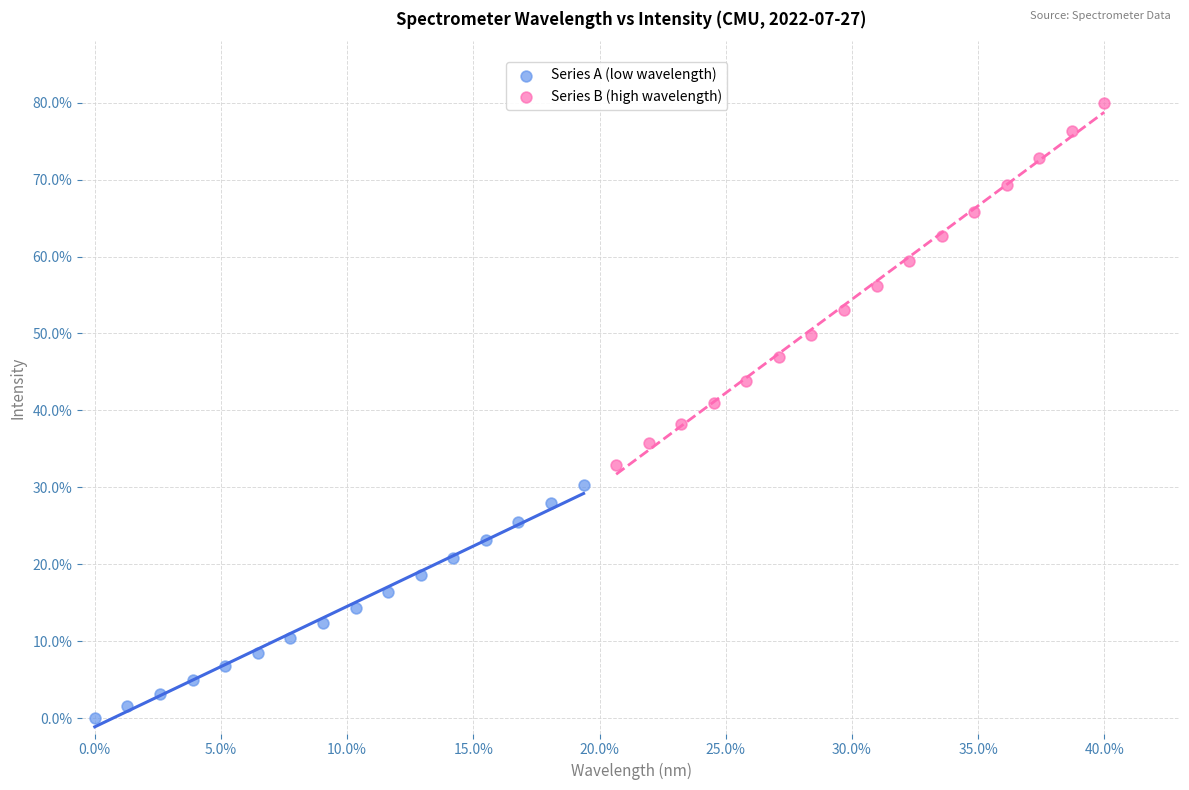

What are all the series names shown in the legend?

Series A (low wavelength), Series B (high wavelength)